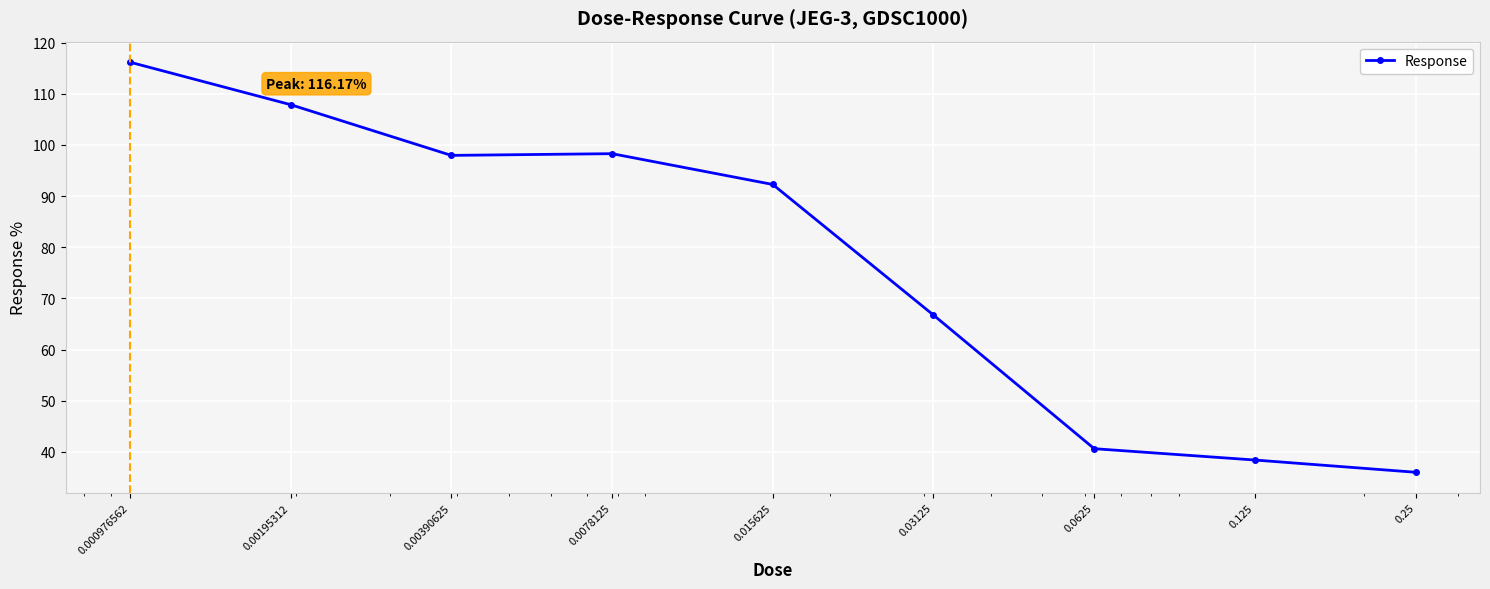

What is the greatest value displayed?

116.2